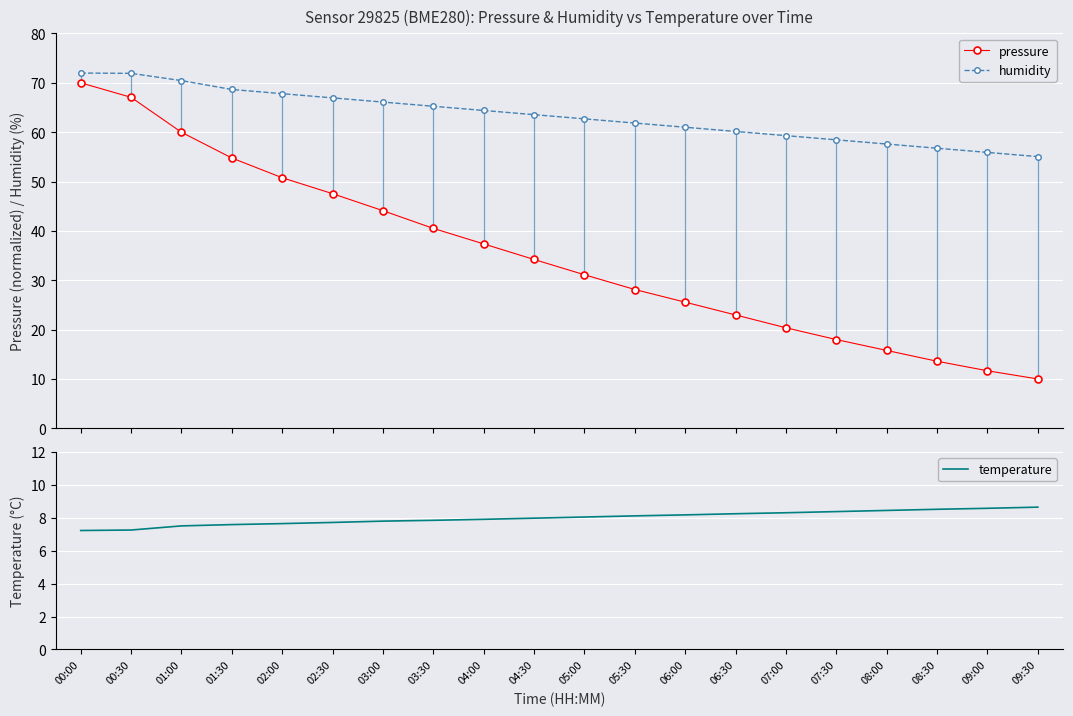

How many values in the pressure series are below 34?

10